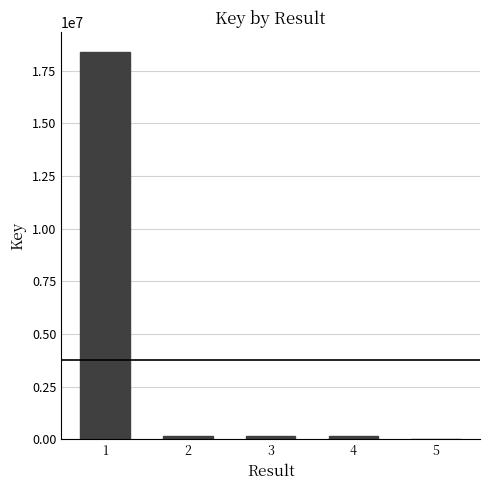

What is the sum of all values?

18896206